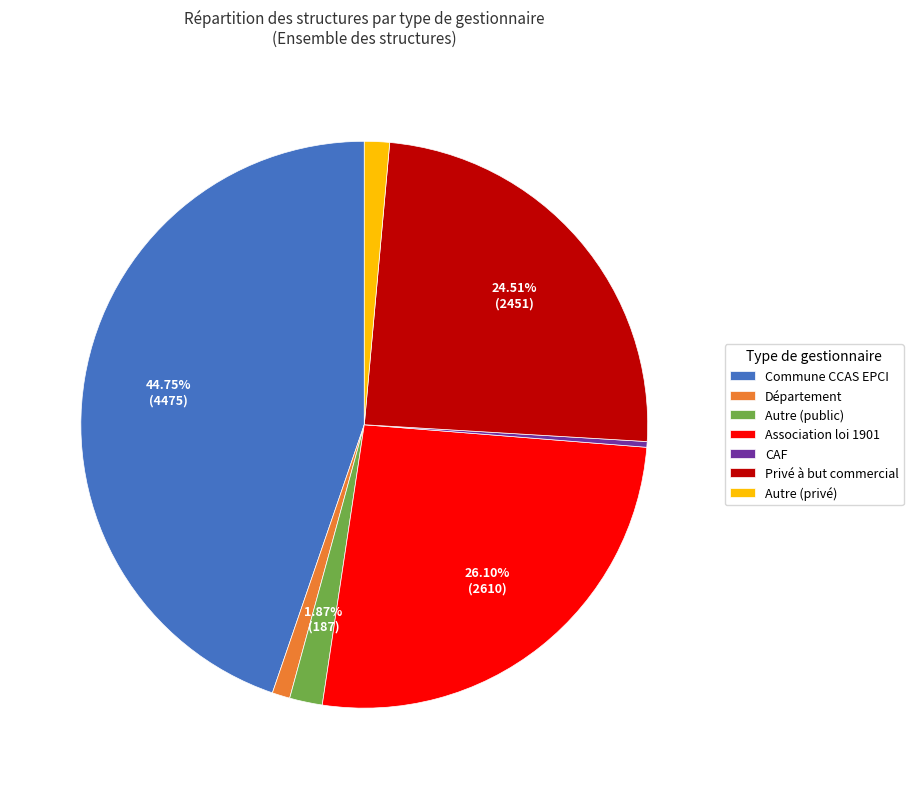

To the nearest percent, what is the difference between the largest and smallest slice percentages?

44%